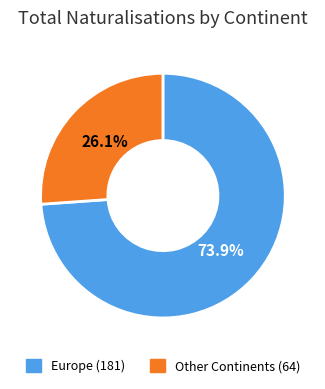

Does any single category account for the majority?

Yes